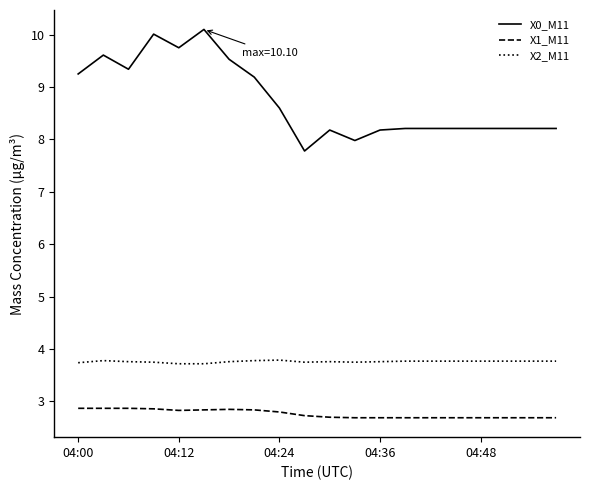

How many distinct data groups are displayed?

3